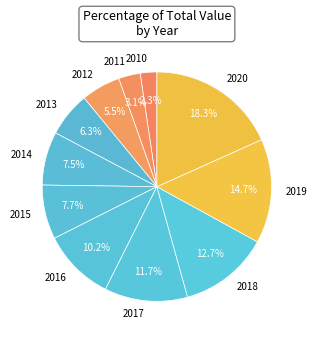

Do 2019 and 2016 together represent more than half of the pie?

No